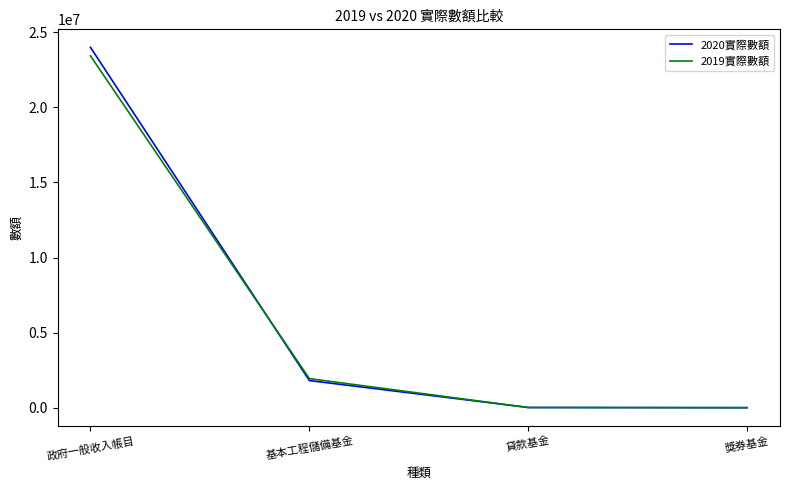

Is the value of 2019實際數額 at 貸款基金 greater than the value of 2020實際數額 at 基本工程儲備基金?

No